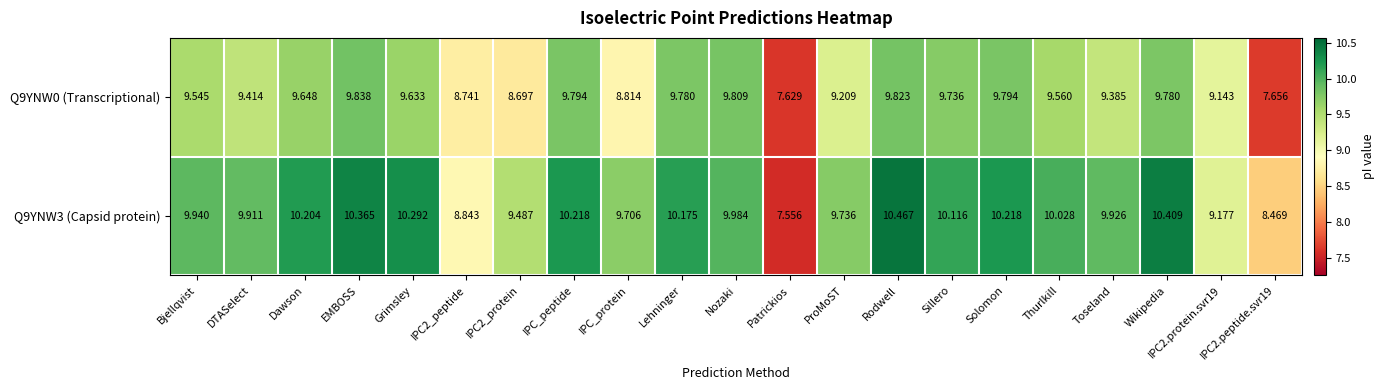

Rank the series at Wikipedia from lowest to highest value.

Q9YNW0 (Transcriptional), Q9YNW3 (Capsid protein)